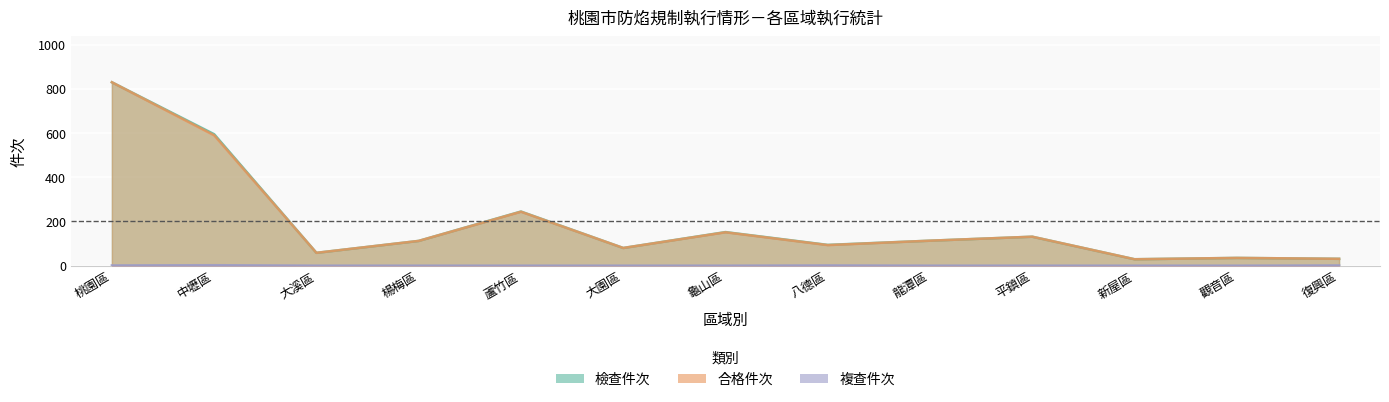

At which label does 檢查件次 first exceed 112?

桃園區